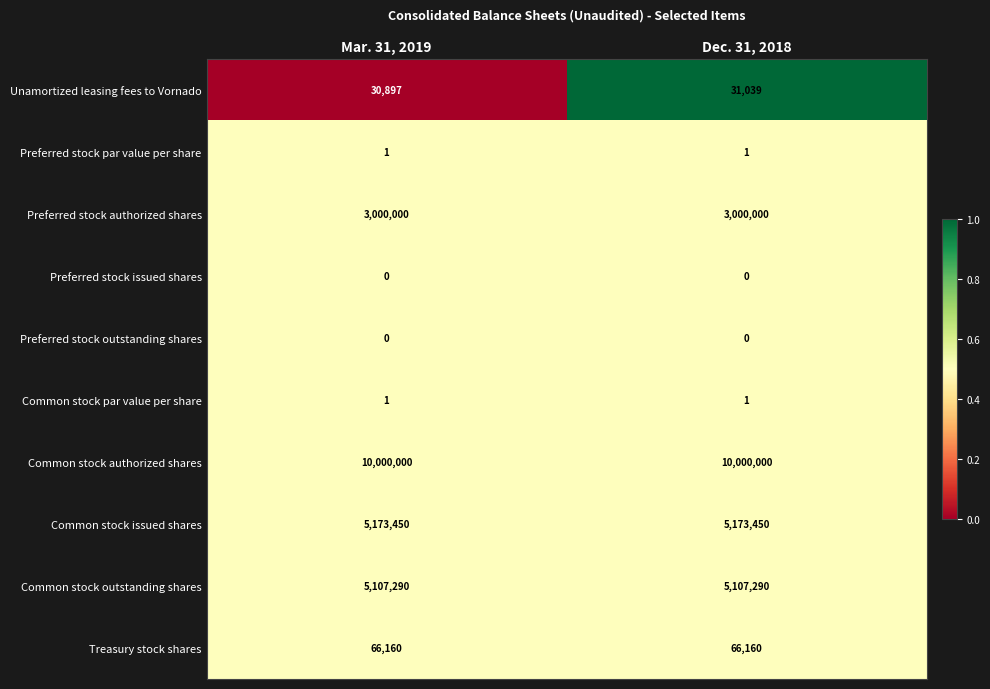

Between Mar. 31, 2019 and Dec. 31, 2018, which series saw the biggest shift?

Unamortized leasing fees to Vornado